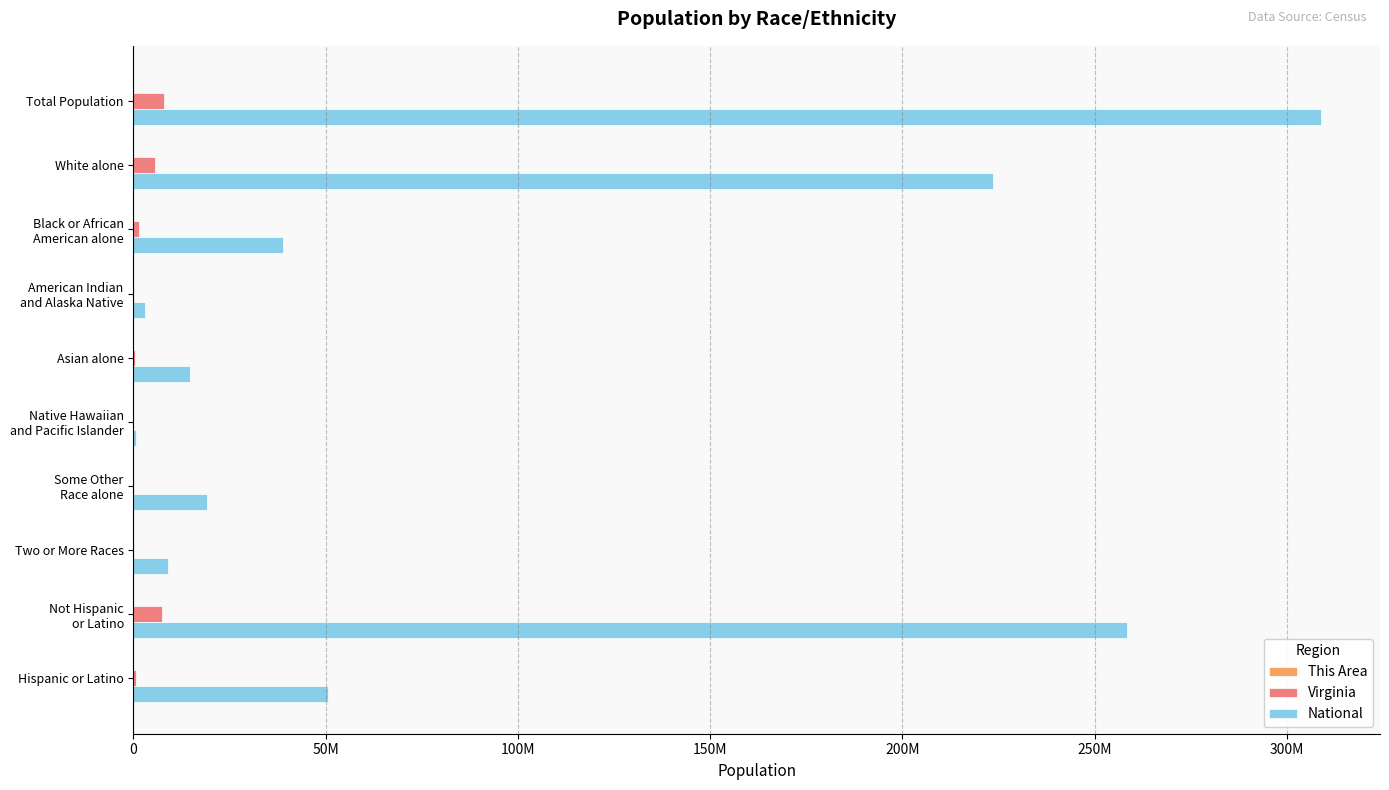

What is the maximum value for National?

308745538